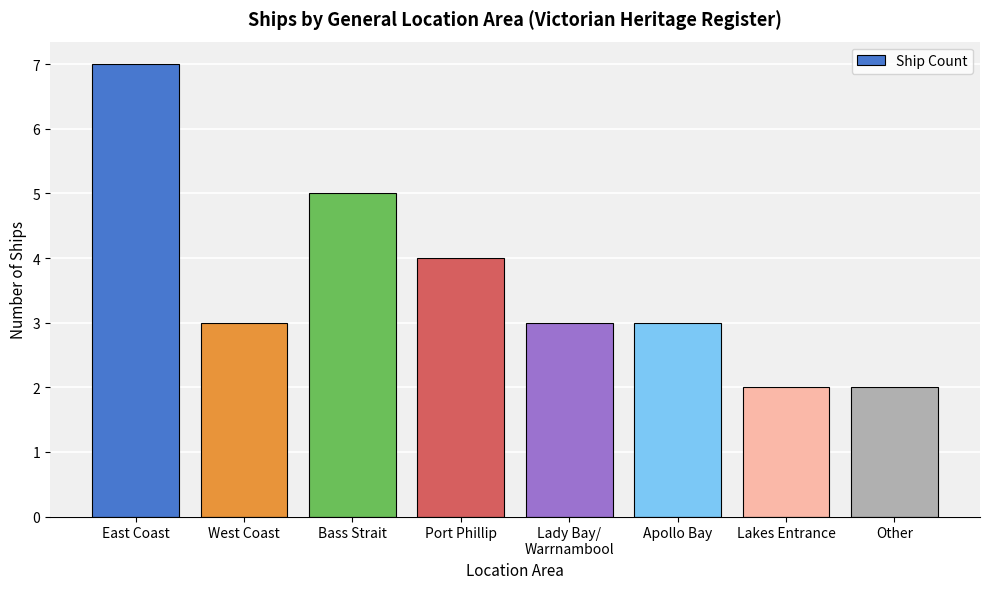

What is the value of the 4th bar from the left?

4